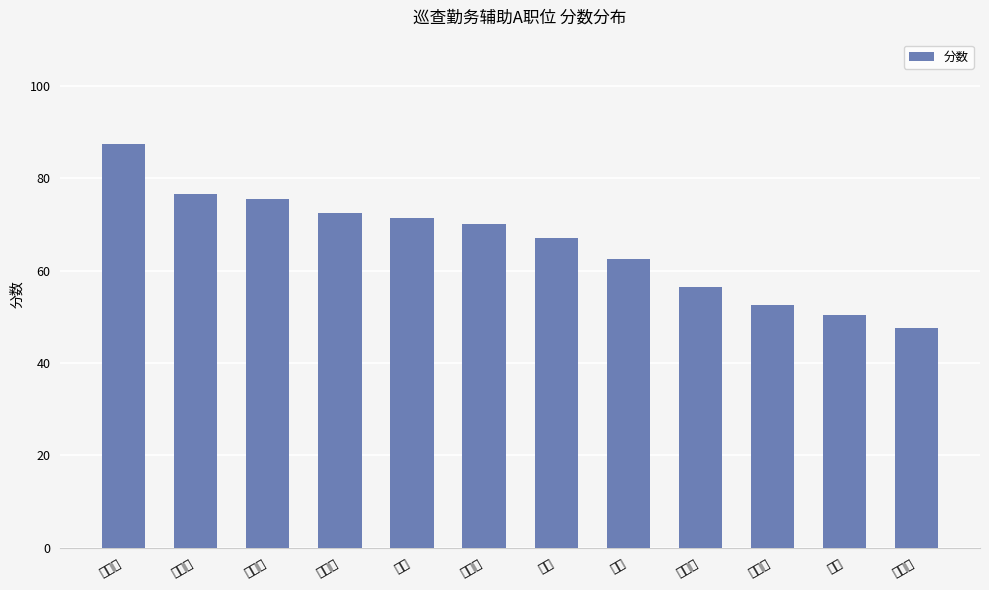

At which label does the data first exceed 70?

张守峰